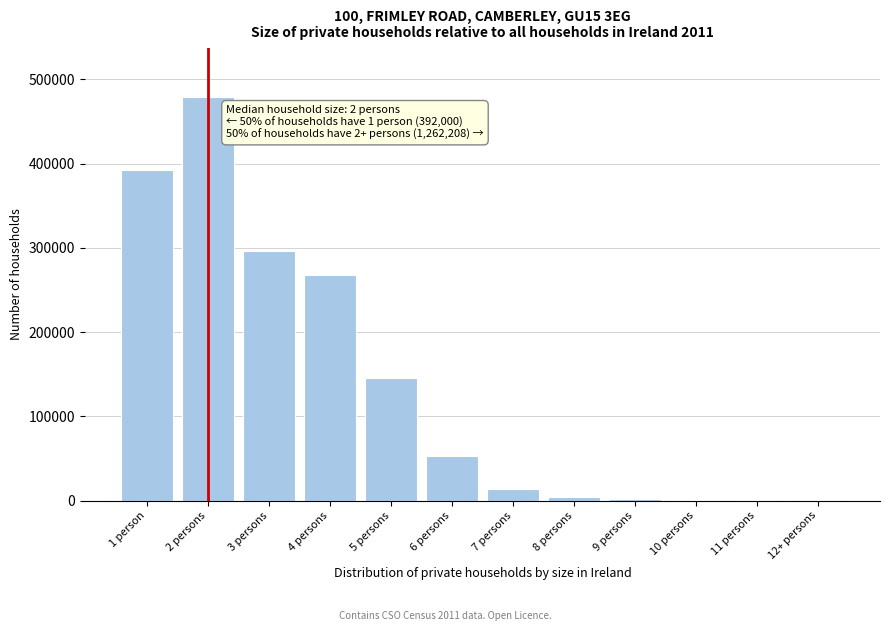

At which category does the chart reach its peak across all series?

2 persons